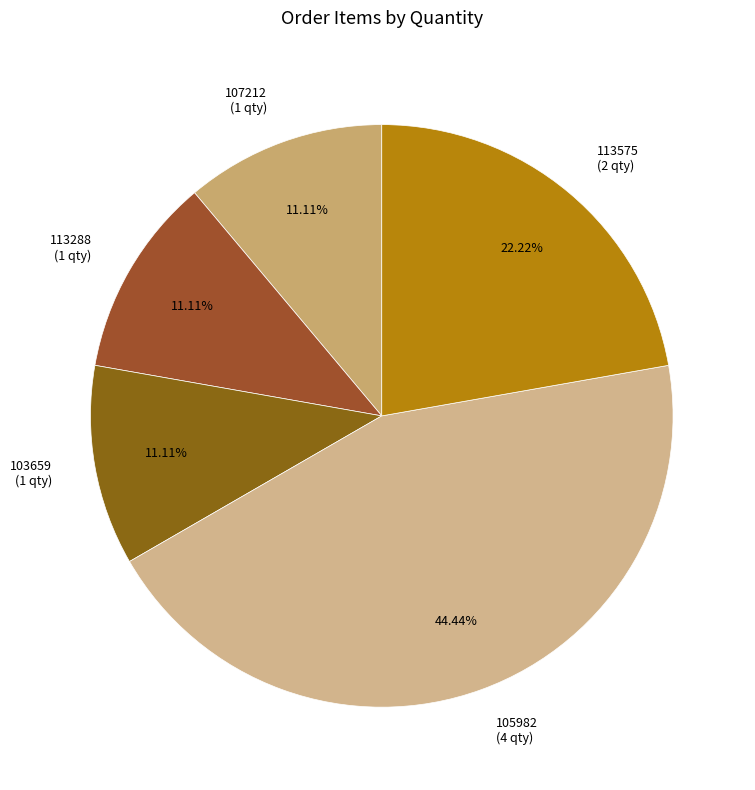

Is 113575 the majority of the pie?

No